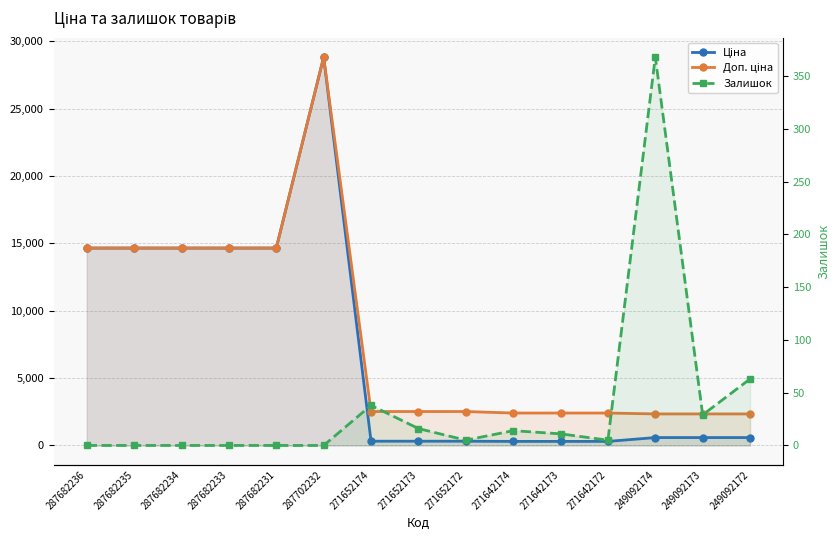

What are all the series names shown in the legend?

Ціна, Доп. ціна, Залишок